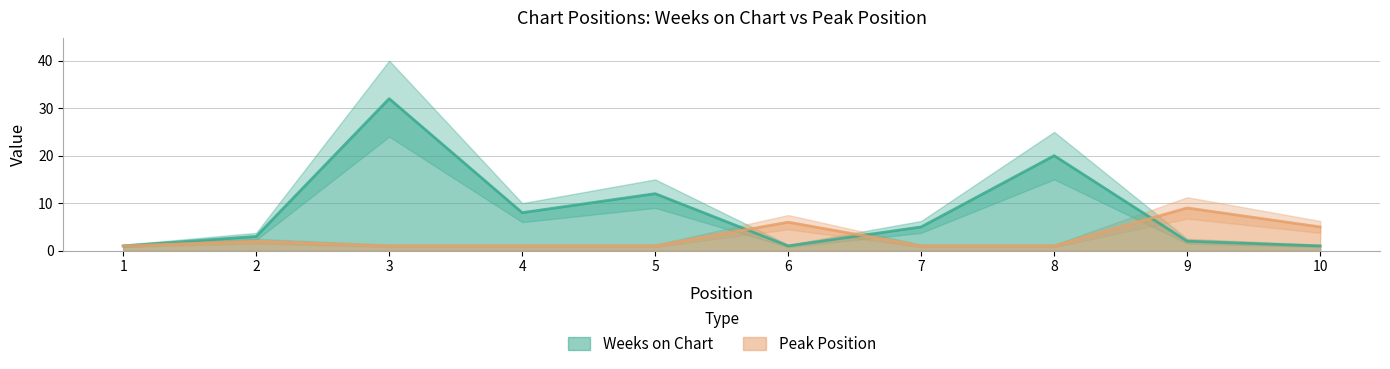

True or false: Peak Position has more than 1 interior local peaks.

True